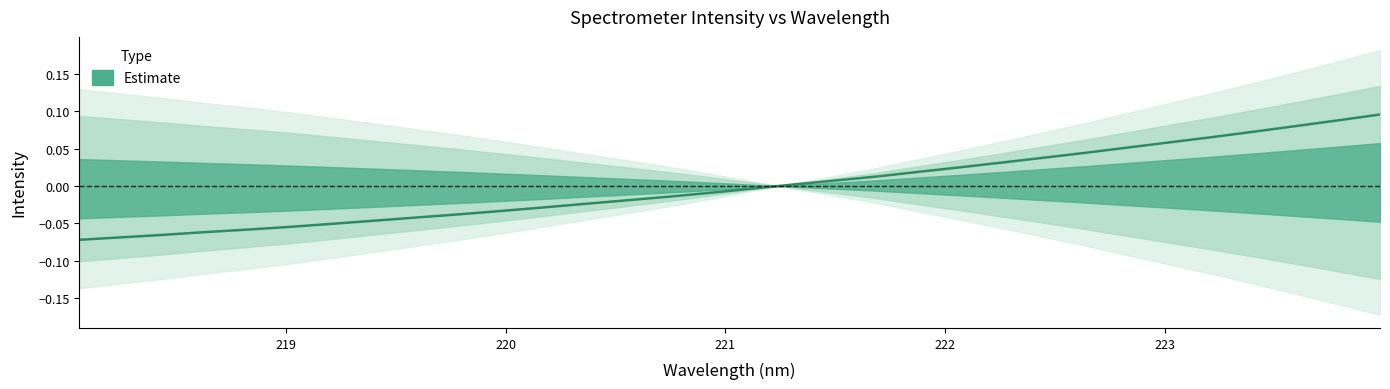

Rank the categories by value from lowest to highest.

218.0596, 218.2508, 218.442, 218.6332, 218.8244, 219.0156, 219.2067, 219.3979, 219.589, 219.7801, 219.9712, 220.1623, 220.3533, 220.5444, 220.7354, 220.9264, 221.1174, 221.3083, 221.4993, 221.6902, 221.8812, 222.0721, 222.263, 222.4538, 222.6447, 222.8355, 223.0264, 223.2172, 223.408, 223.5987, 223.7895, 223.9802